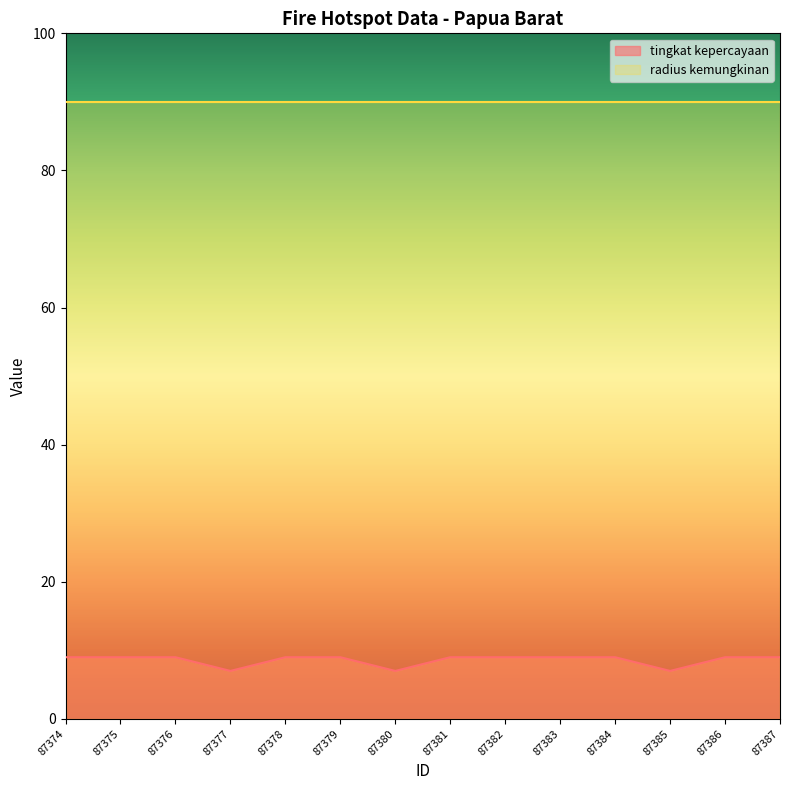

Count the values in the range 9 to 10.

11